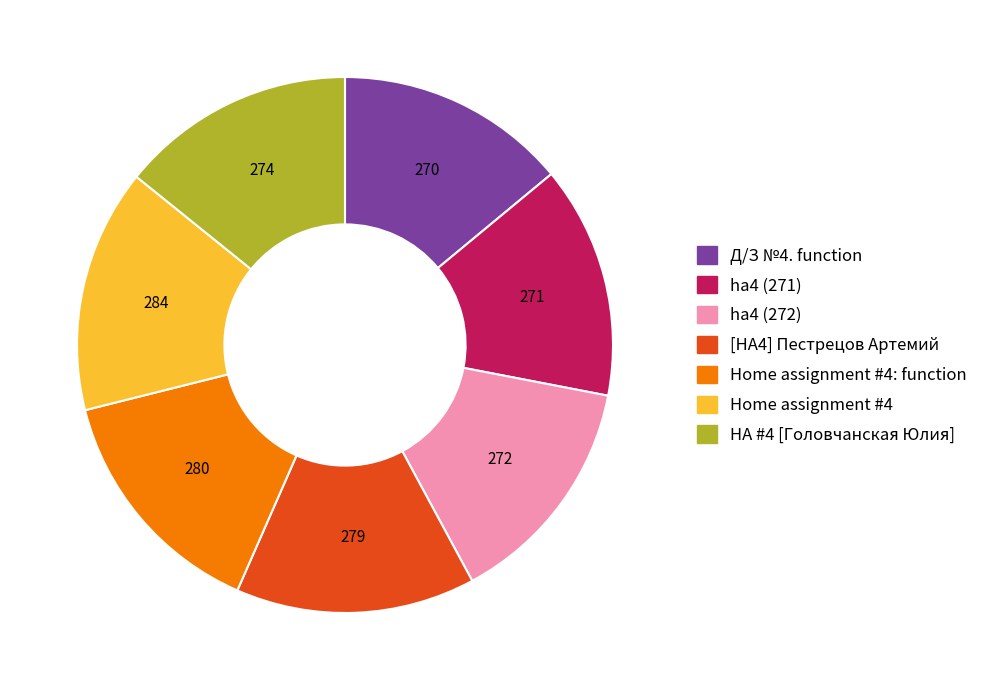

Is there a majority slice in this chart?

No